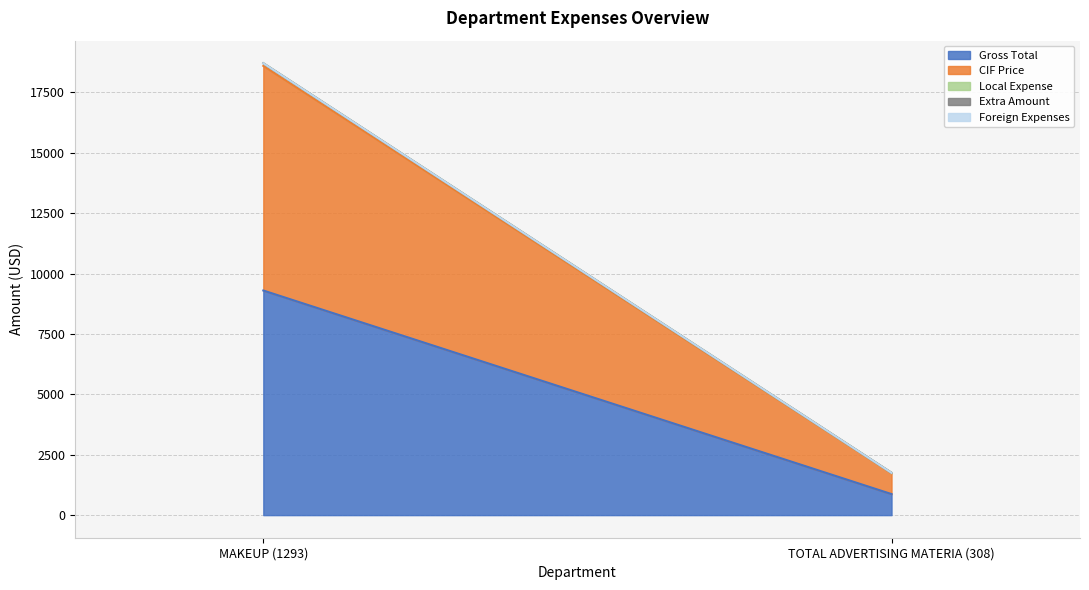

What are all the series names shown in the legend?

Gross Total, CIF Price, Local Expense, Extra Amount, Foreign Expenses